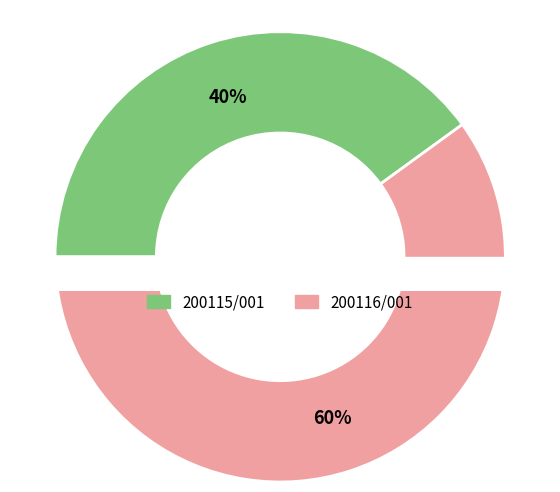

To the nearest percent, what is the average slice percentage?

50%